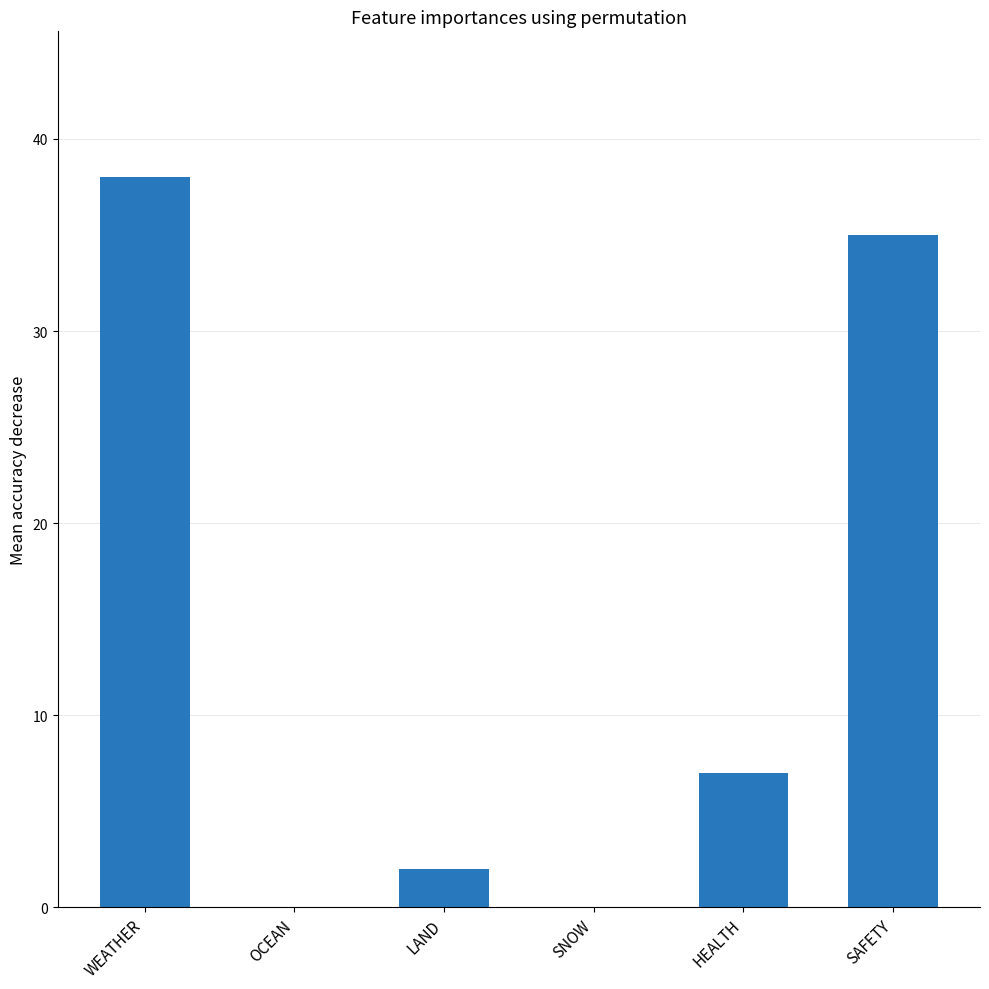

What is the average value?

14